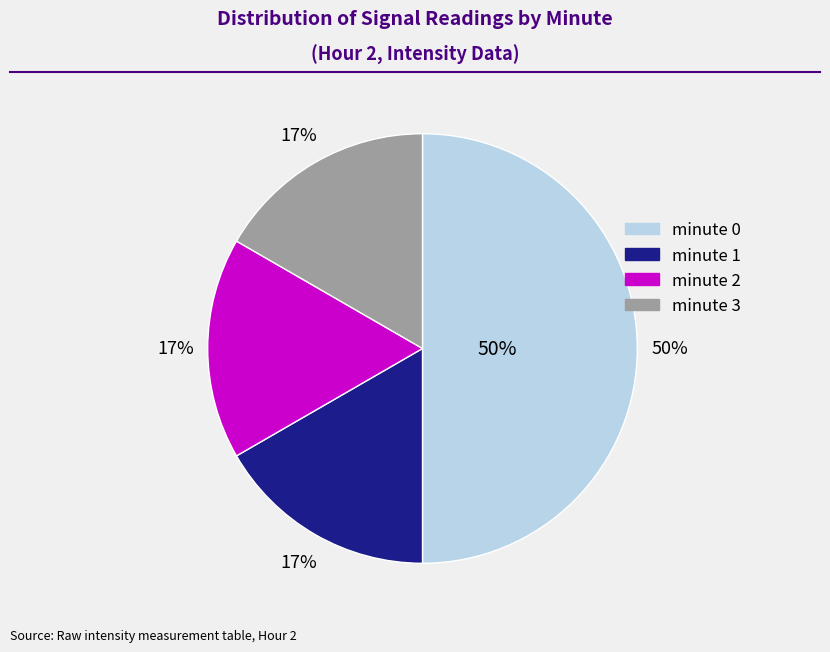

Is there a majority slice in this chart?

No